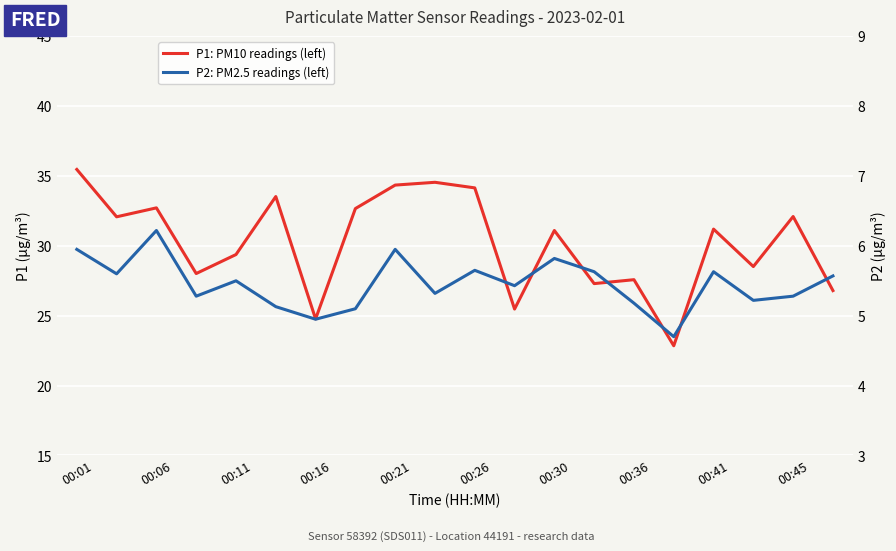

At 00:11, list the series in order from largest to smallest.

P1: PM10 readings (left), P2: PM2.5 readings (left)